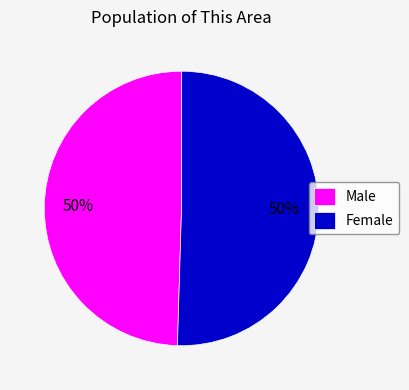

Do Female and Male together represent more than half of the pie?

Yes